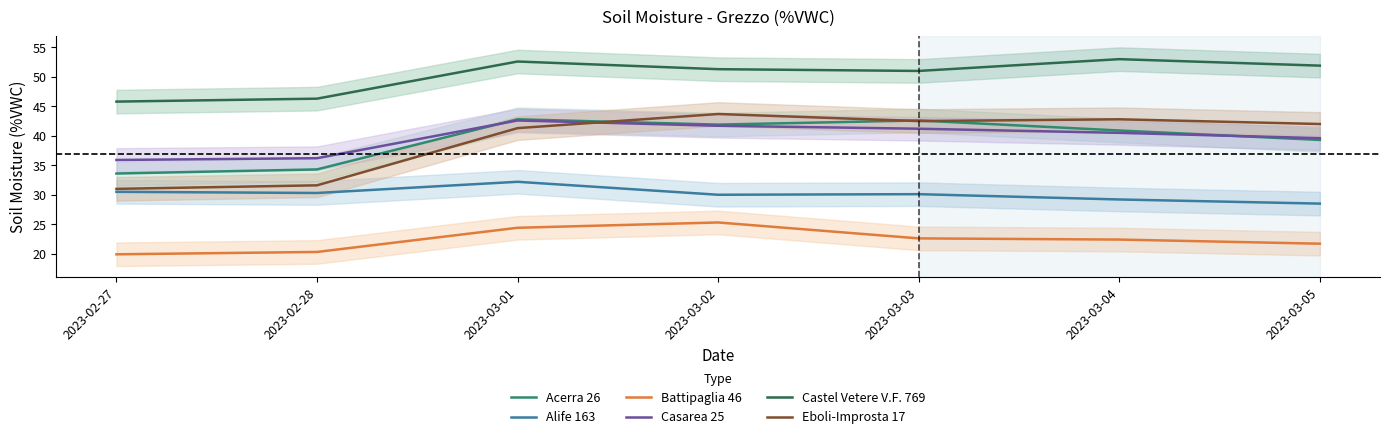

True or false: Alife 163 and Castel Vetere V.F. 769 cross at least once.

False